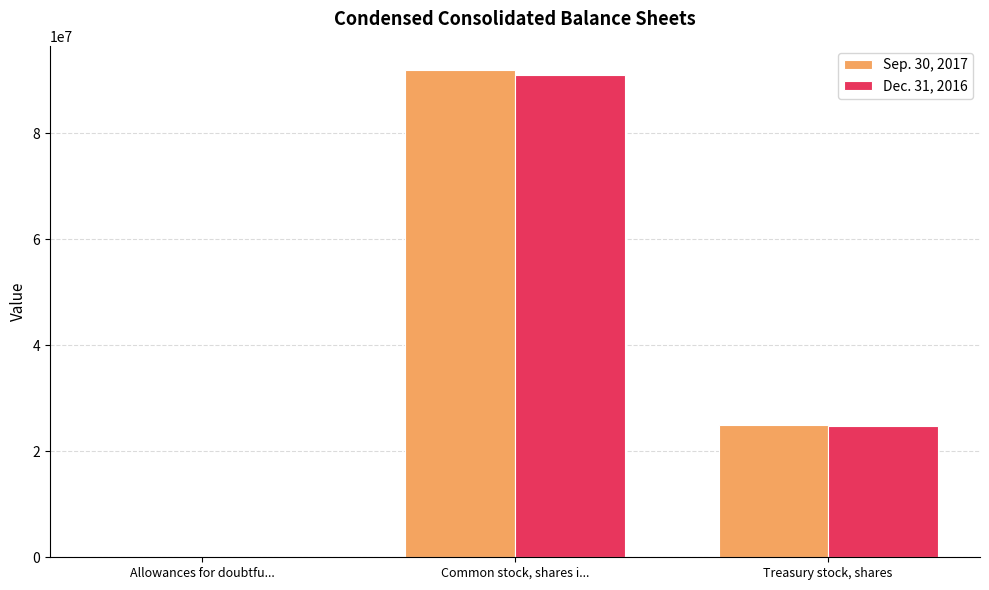

What are all the series names shown in the legend?

Sep. 30, 2017, Dec. 31, 2016